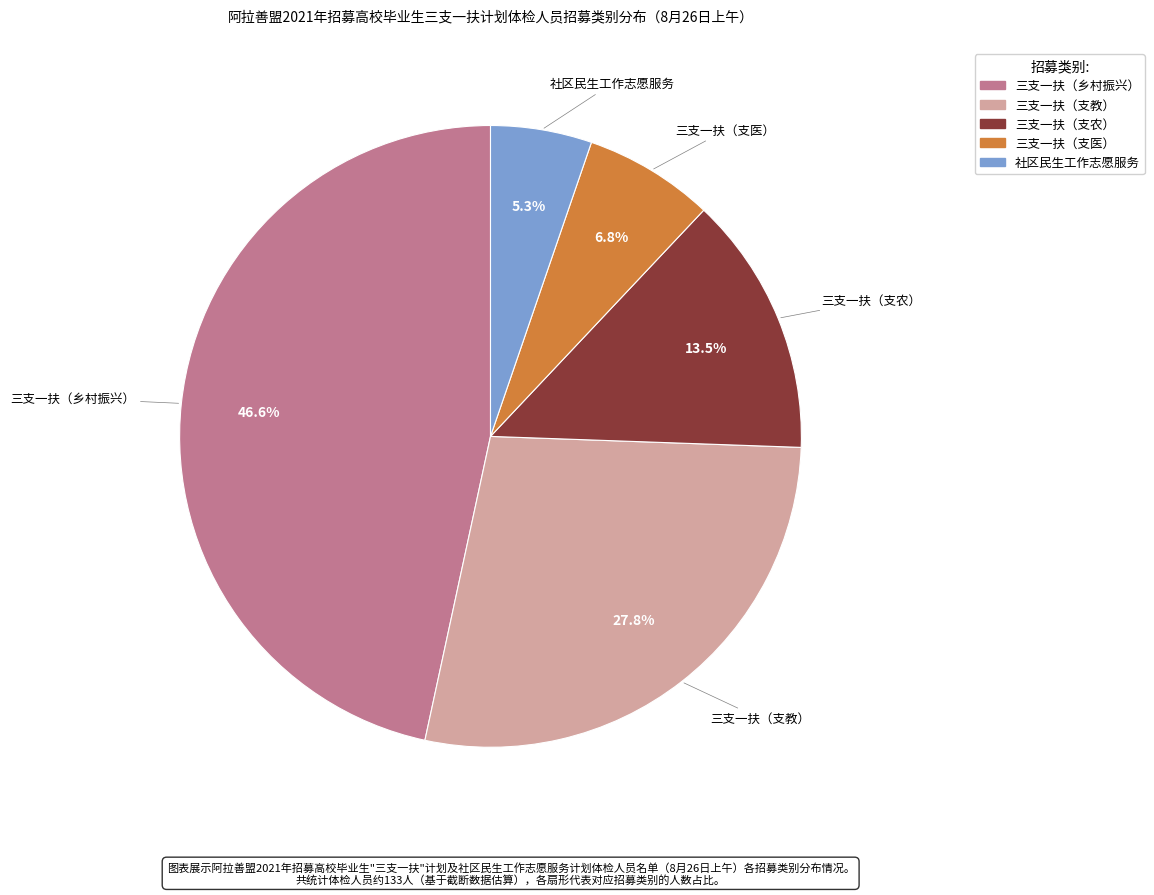

Rank the categories by value from highest to lowest.

三支一扶（乡村振兴）, 三支一扶（支教）, 三支一扶（支农）, 三支一扶（支医）, 社区民生工作志愿服务